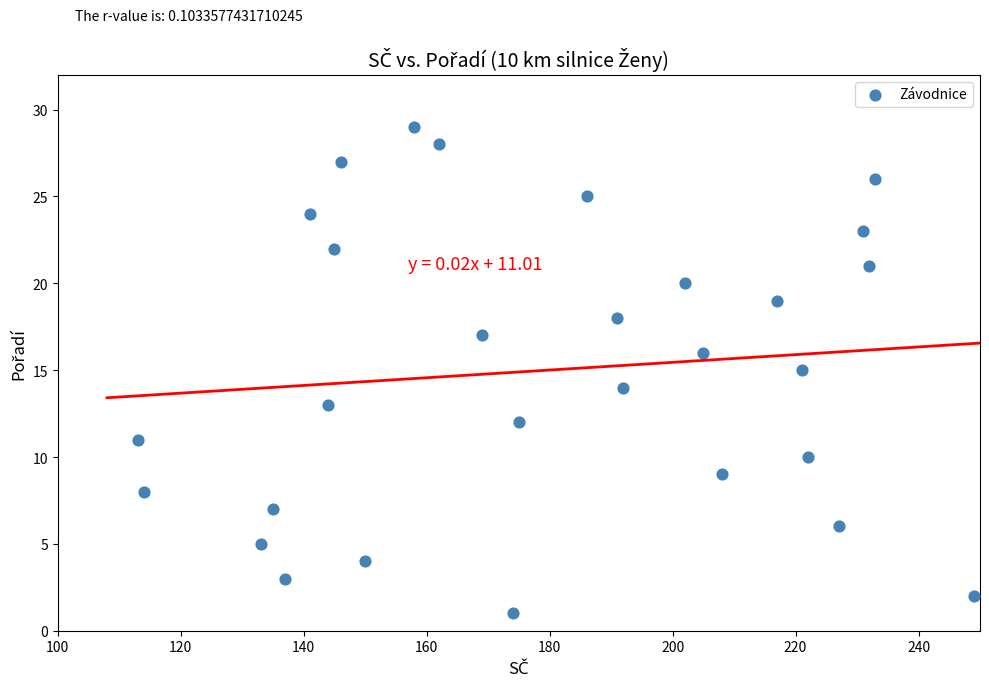

What is the range of X values (max minus min)?

136